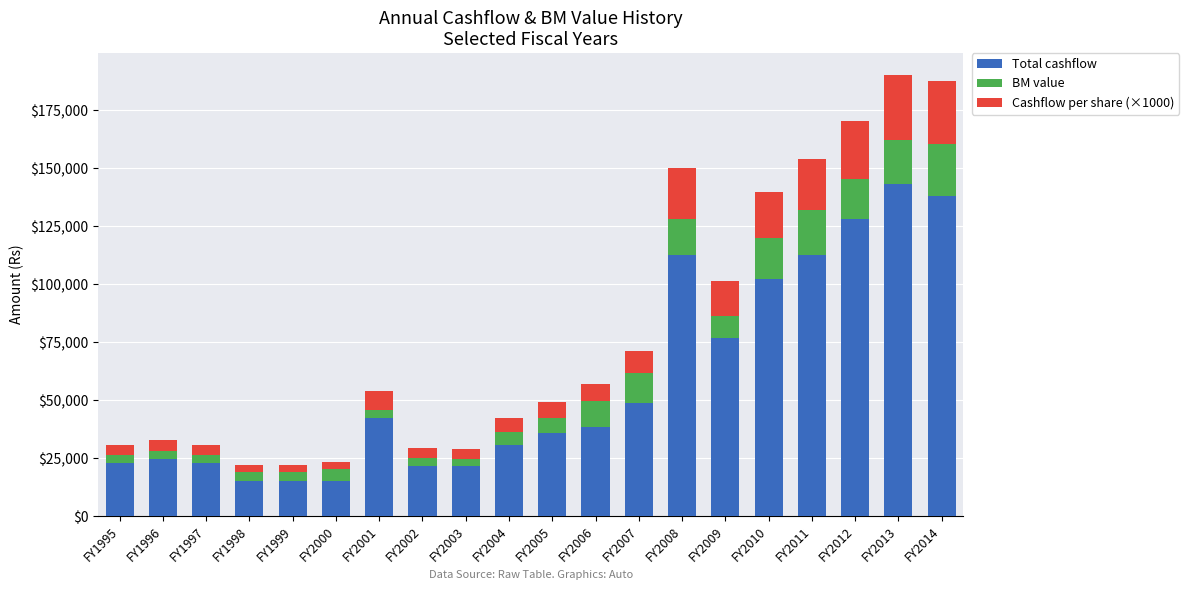

How many categories are shown in the chart?

20